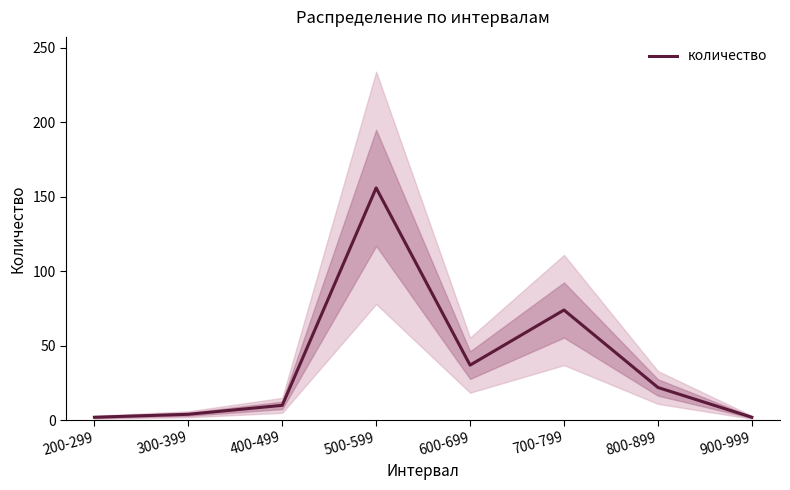

What position from the right is 900-999?

1